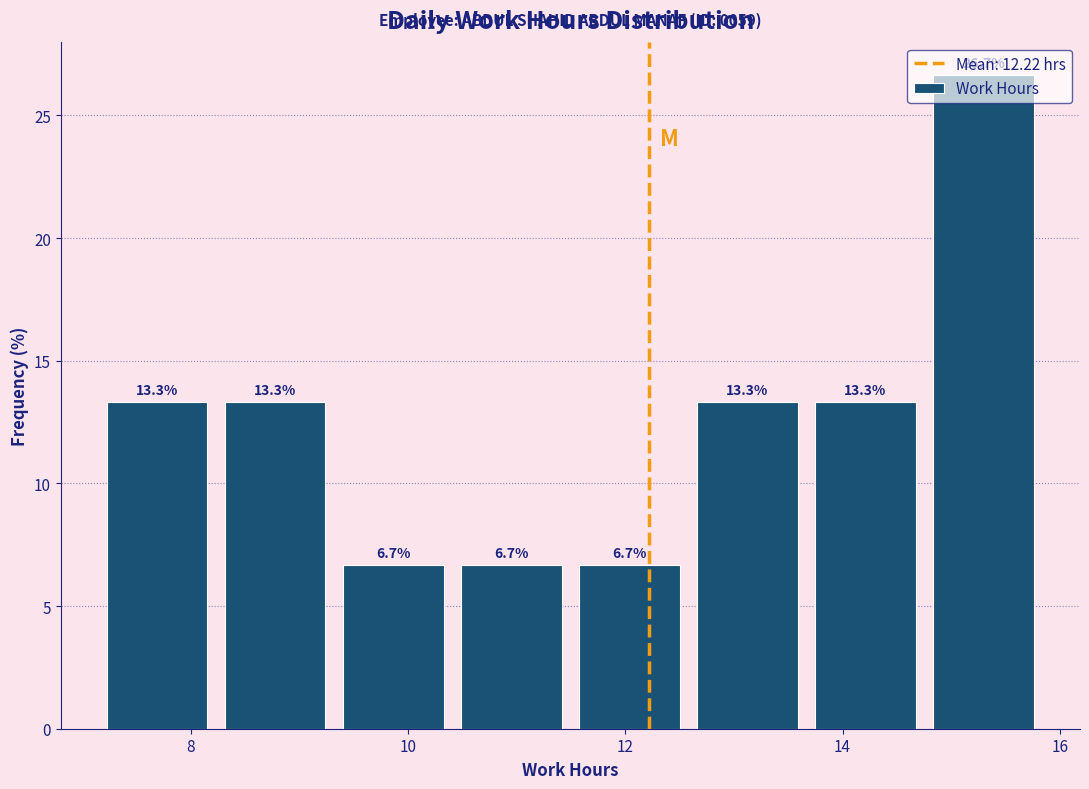

Reading left to right, list every bar in this chart as the range it spans on the x-axis followed by its height. The bar edges are not printed on the chart, so give them approximately, as read against the axis.

7.2 to 8.2: 13.3
8.2 to 9.4: 13.3
9.4 to 10.4: 6.7
10.4 to 11.4: 6.7
11.4 to 12.6: 6.7
12.6 to 13.6: 13.3
13.6 to 14.8: 13.3
14.8 to 15.8: 26.7